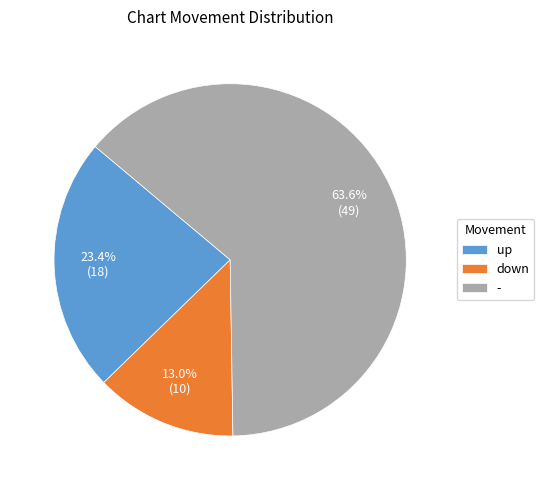

What is the ratio of the value at up to the value at down?

1.8